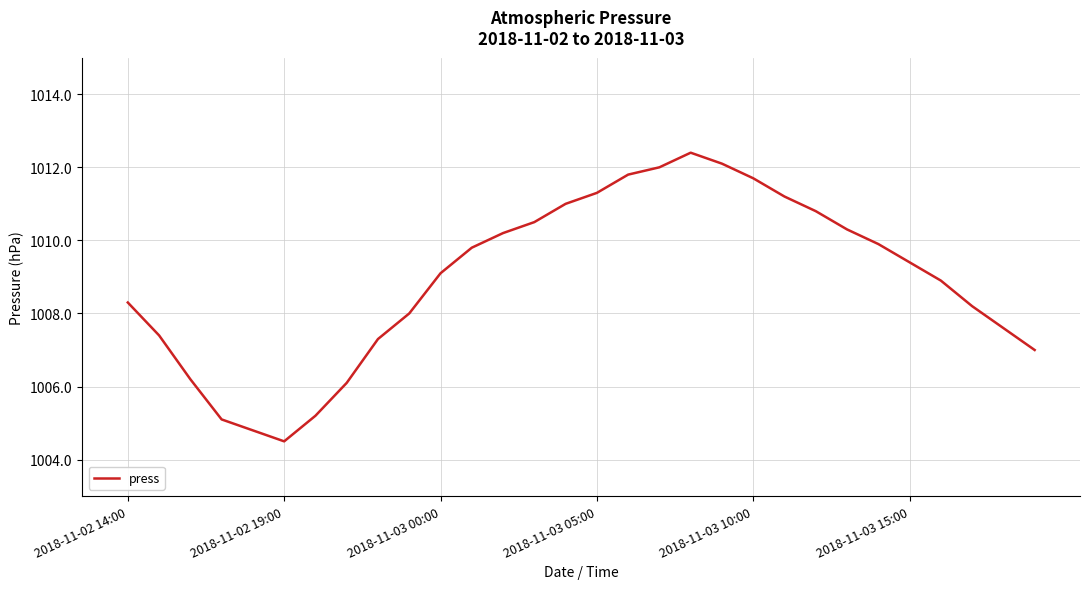

What is the difference between the maximum and minimum values?

7.9